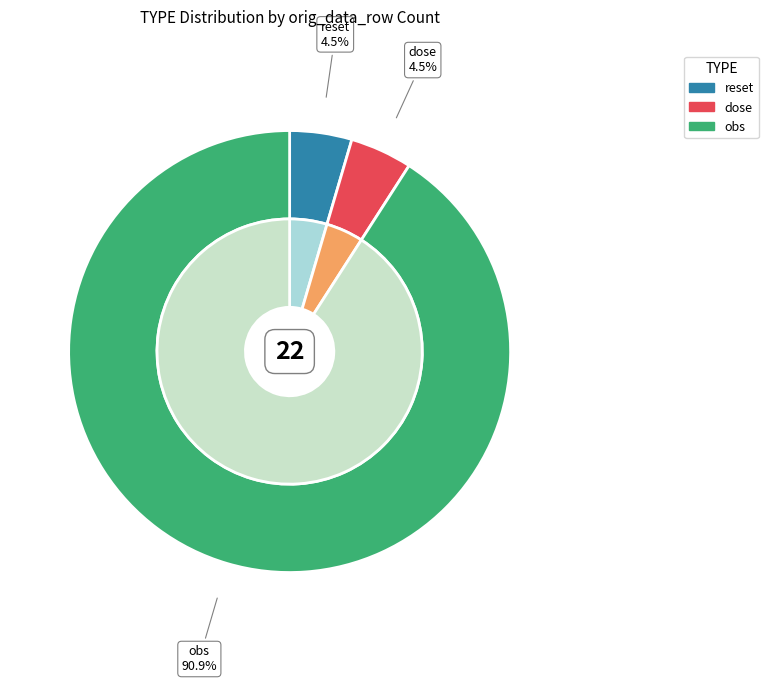

Count the number of slices in the pie.

3